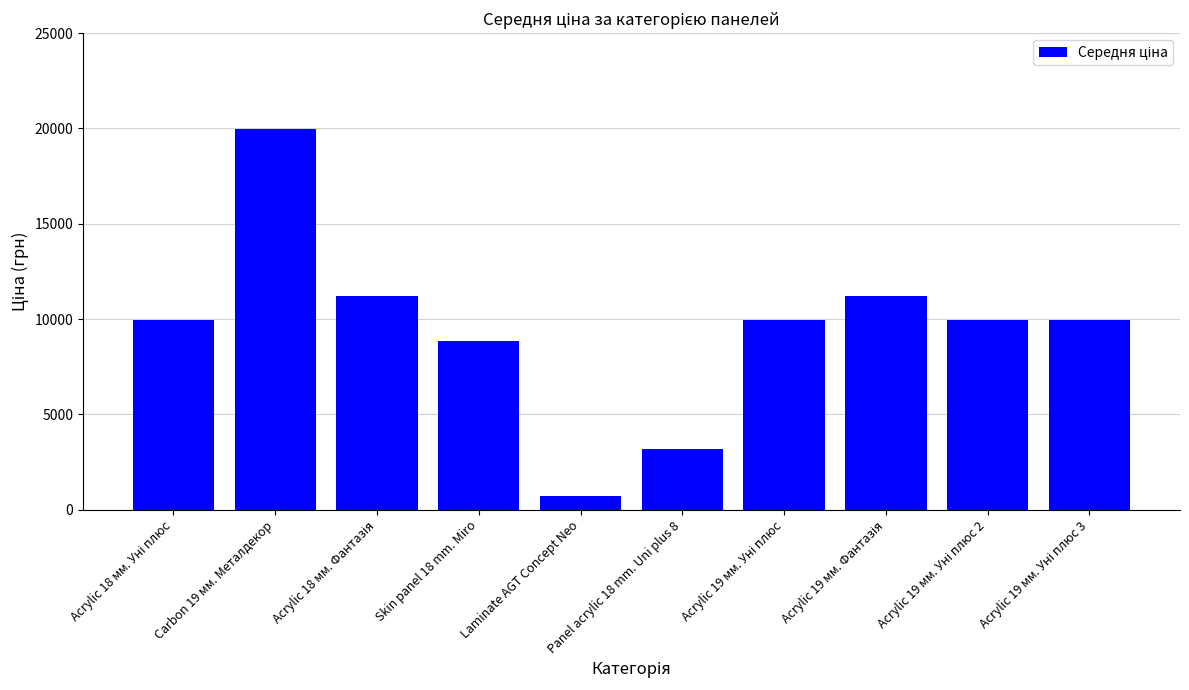

What is the smallest value displayed?

693.7